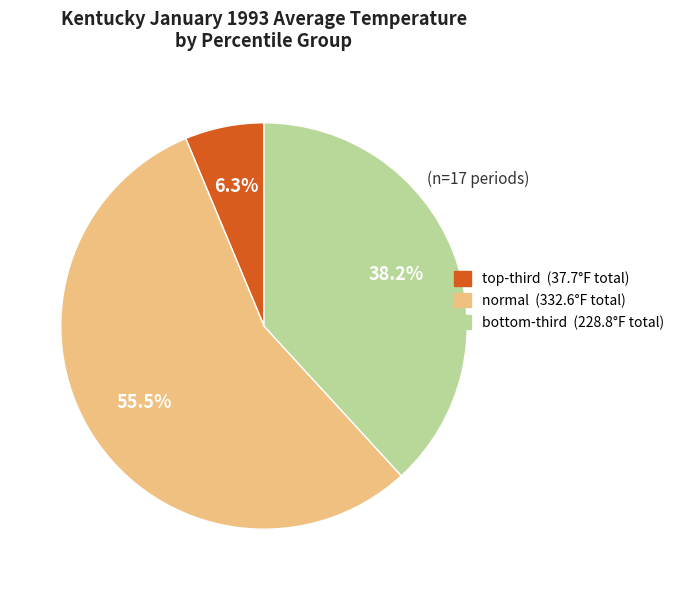

Is there a majority slice in this chart?

Yes